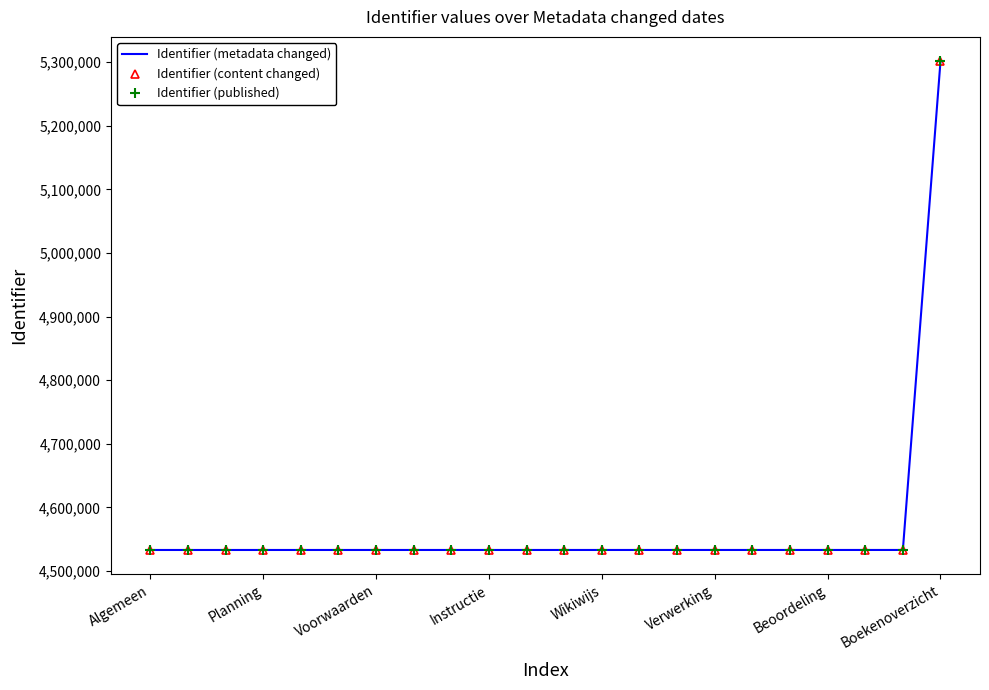

What are all the series names shown in the legend?

Identifier (metadata changed), Identifier (content changed), Identifier (published)